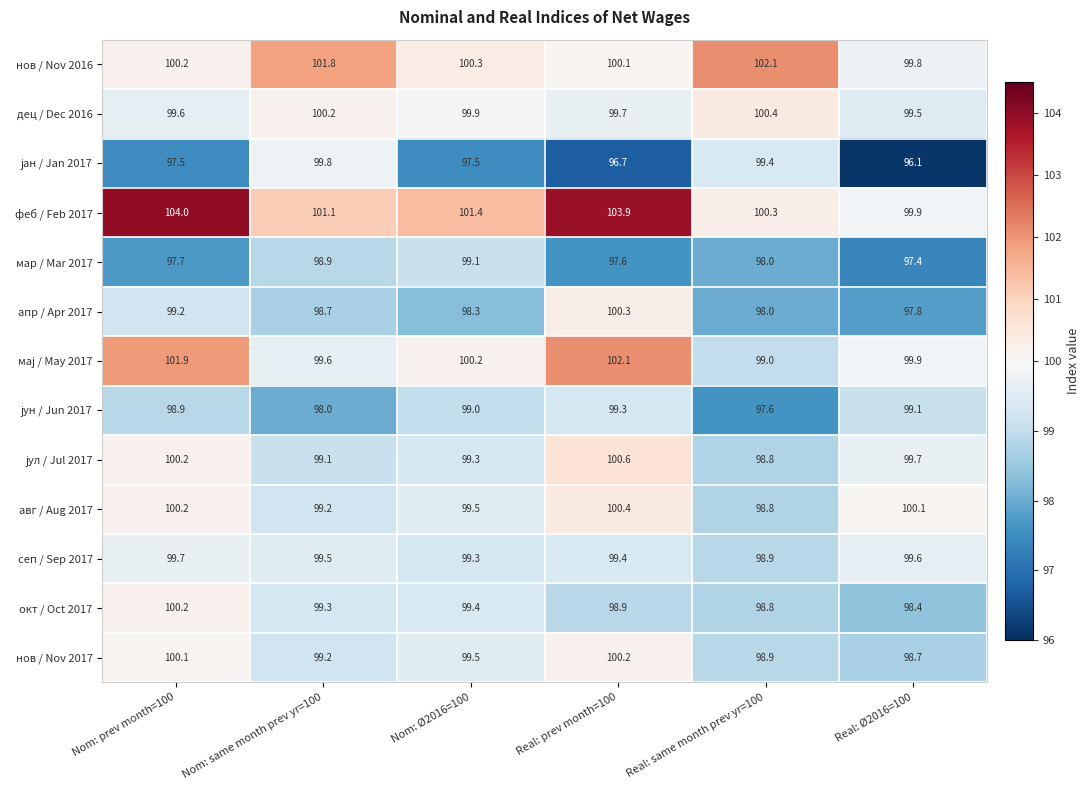

At which label does нов / Nov 2016 reach its peak?

Real: same month prev yr=100